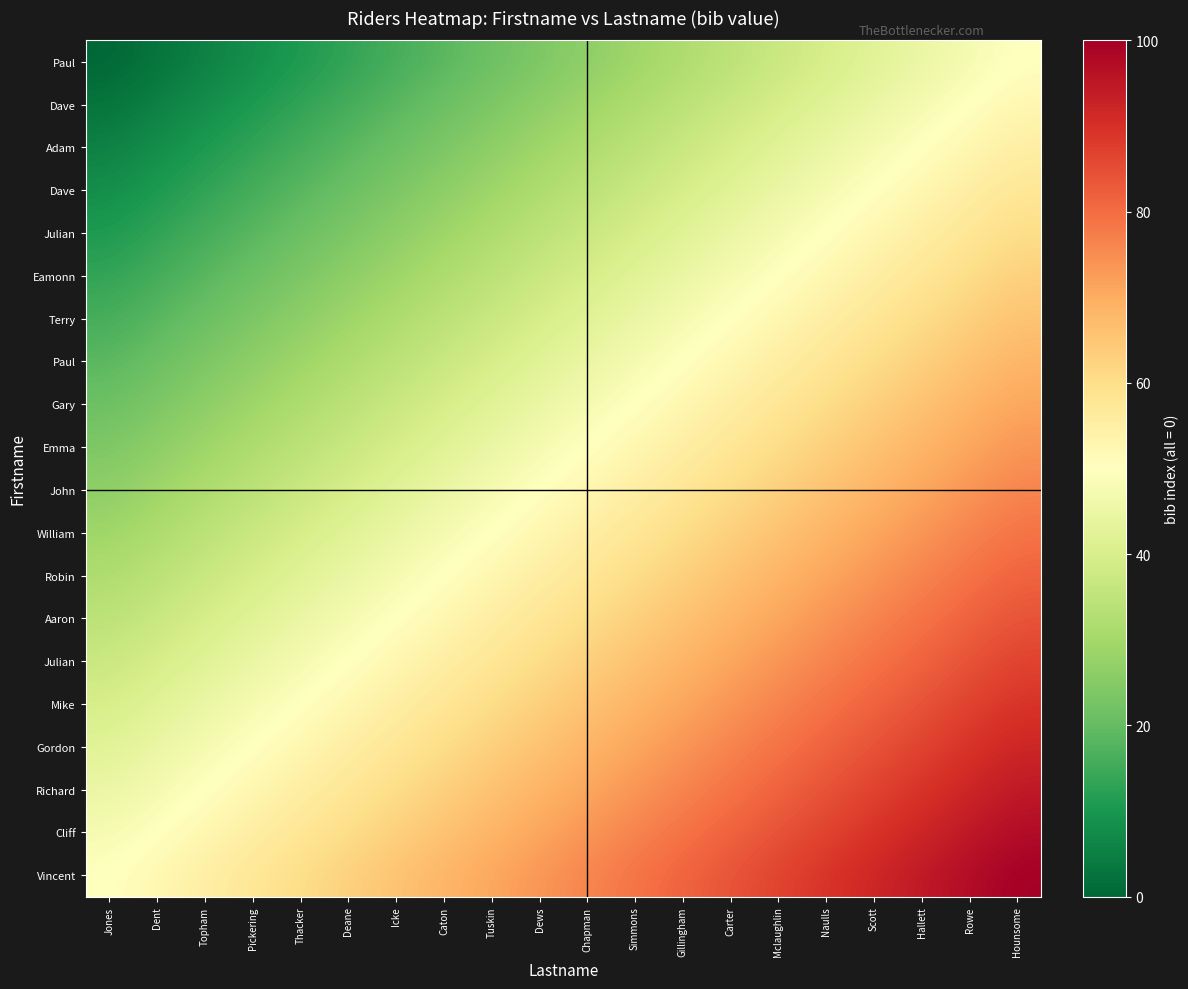

Which has a higher value, Gillingham or Jones?

Gillingham